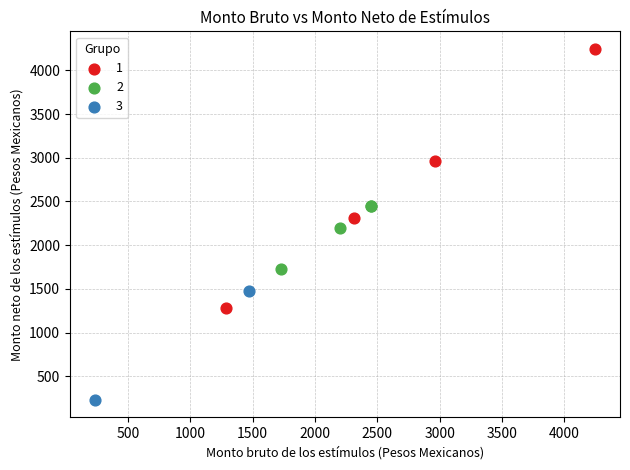

What are all the series names shown in the legend?

1, 2, 3